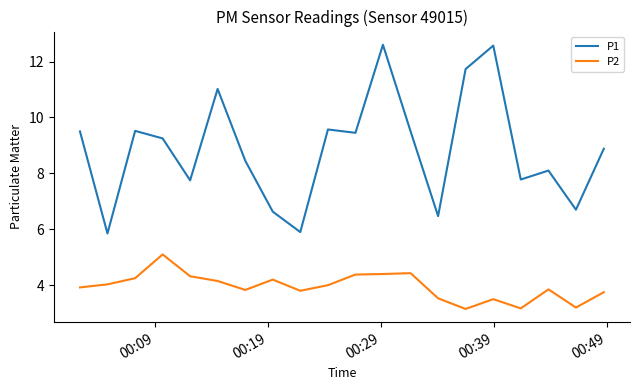

Which series has the largest total across all categories?

P1